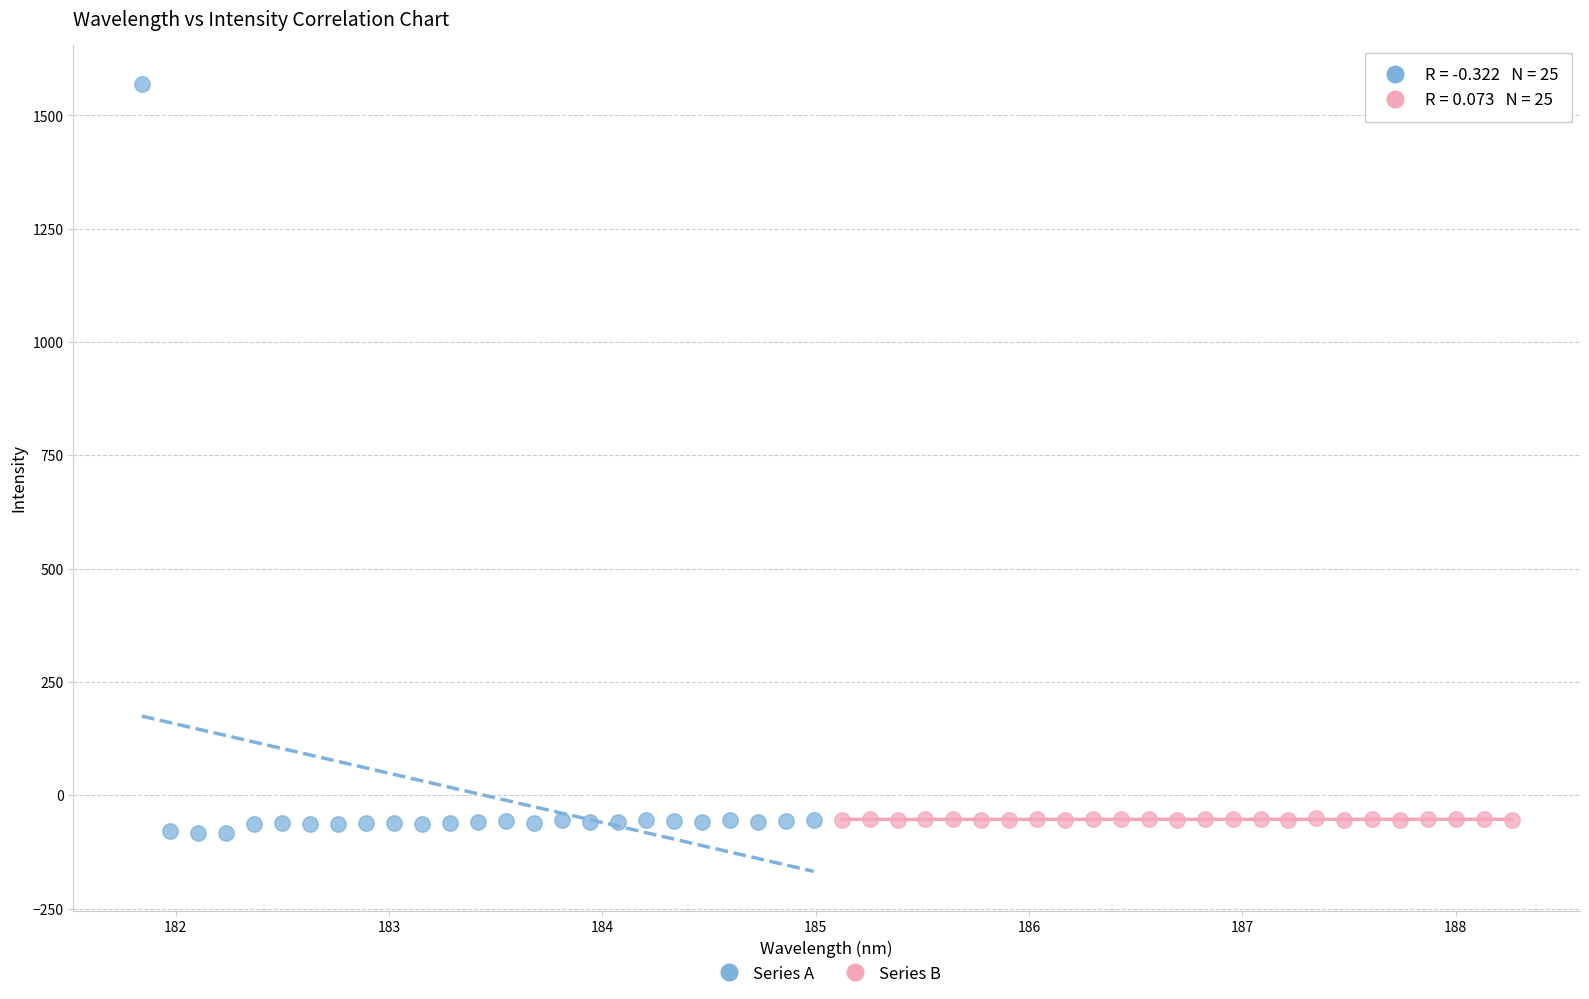

Which series reaches the maximum Y coordinate?

Series A